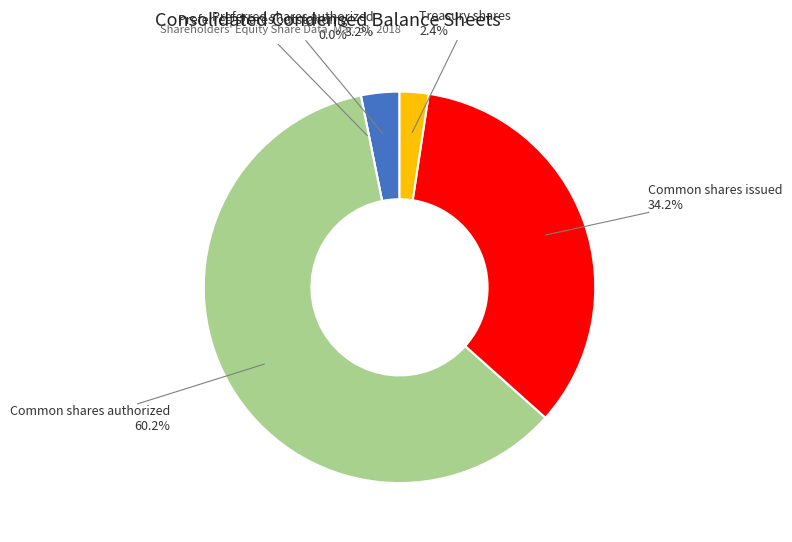

Count the number of slices in the pie.

5